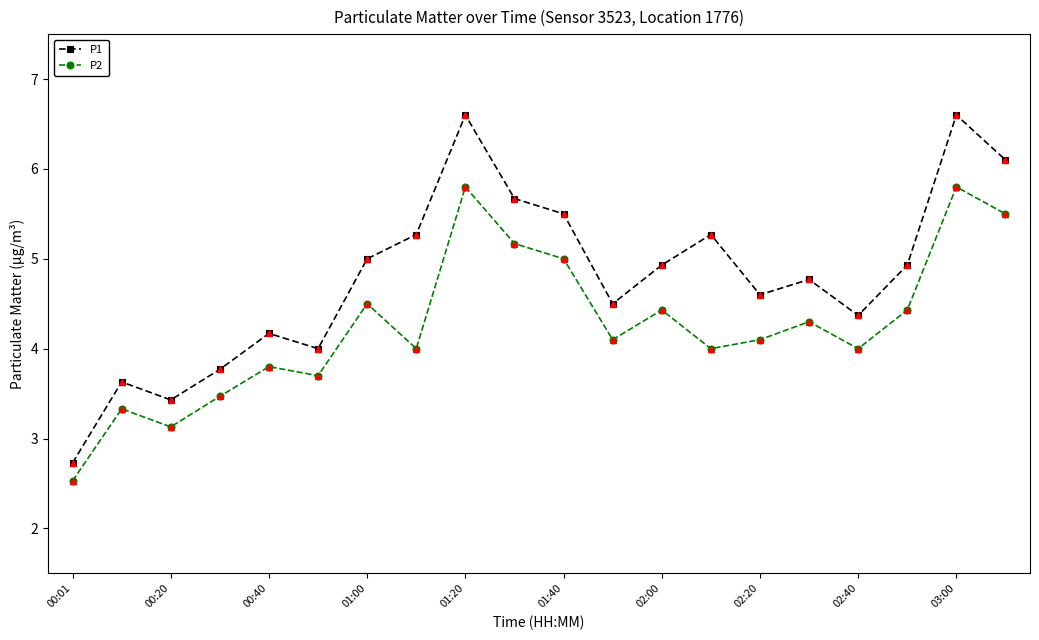

In P1, how many points are lower than both neighbors (excluding endpoints)?

5